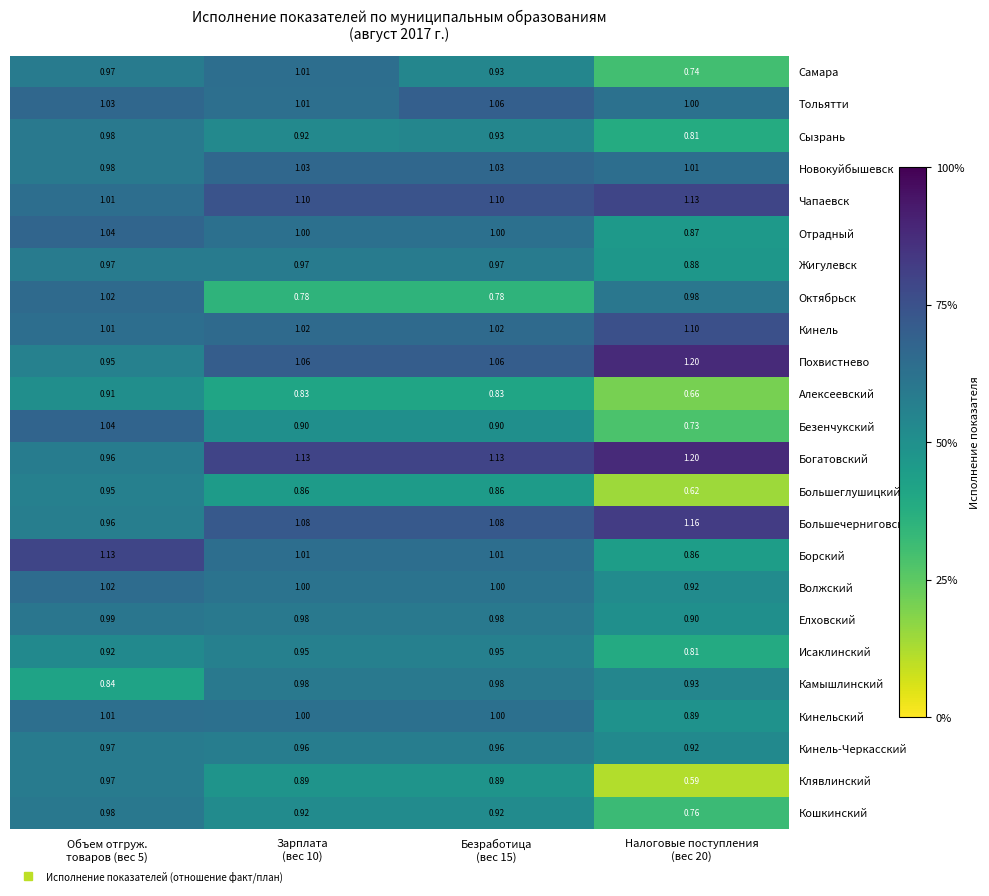

Which series has the widest spread of values?

Клявлинский